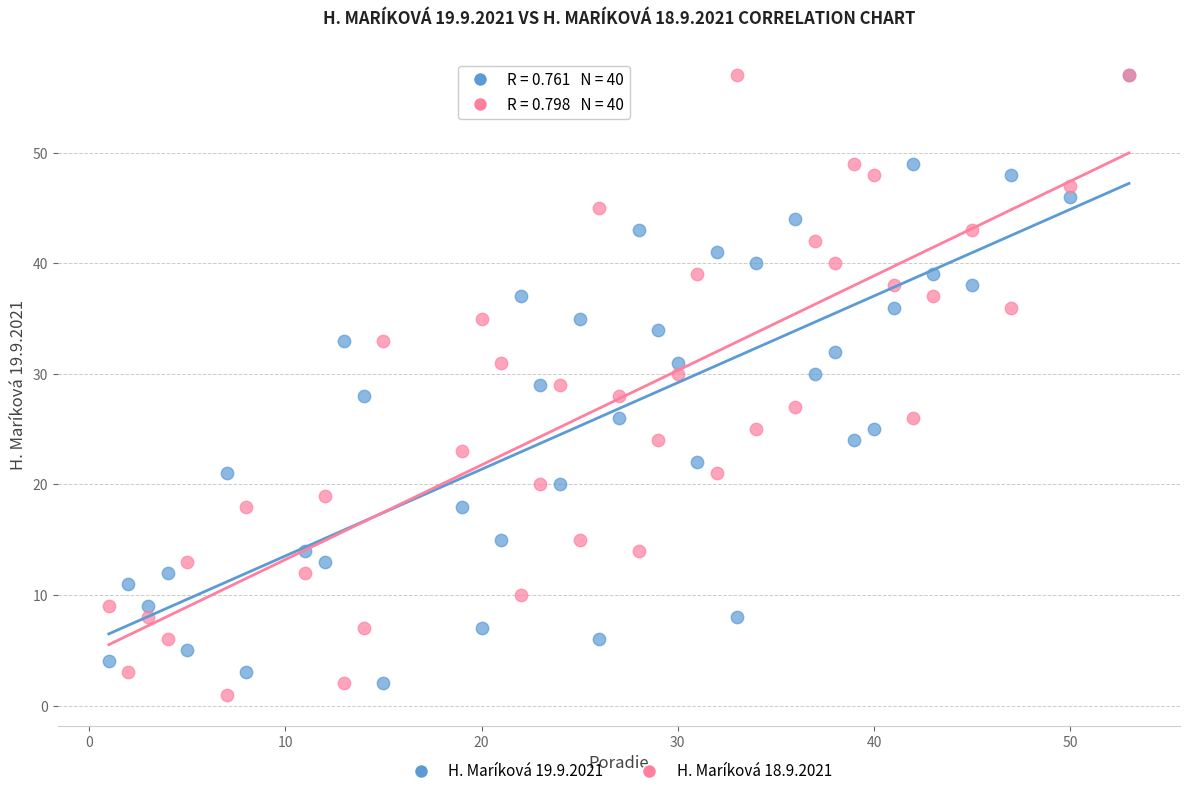

Which series has the largest Y range (max minus min)?

H. Maríková 18.9.2021